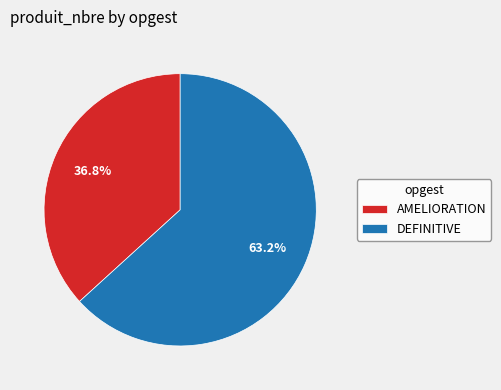

Which has a higher value, DEFINITIVE or AMELIORATION?

DEFINITIVE